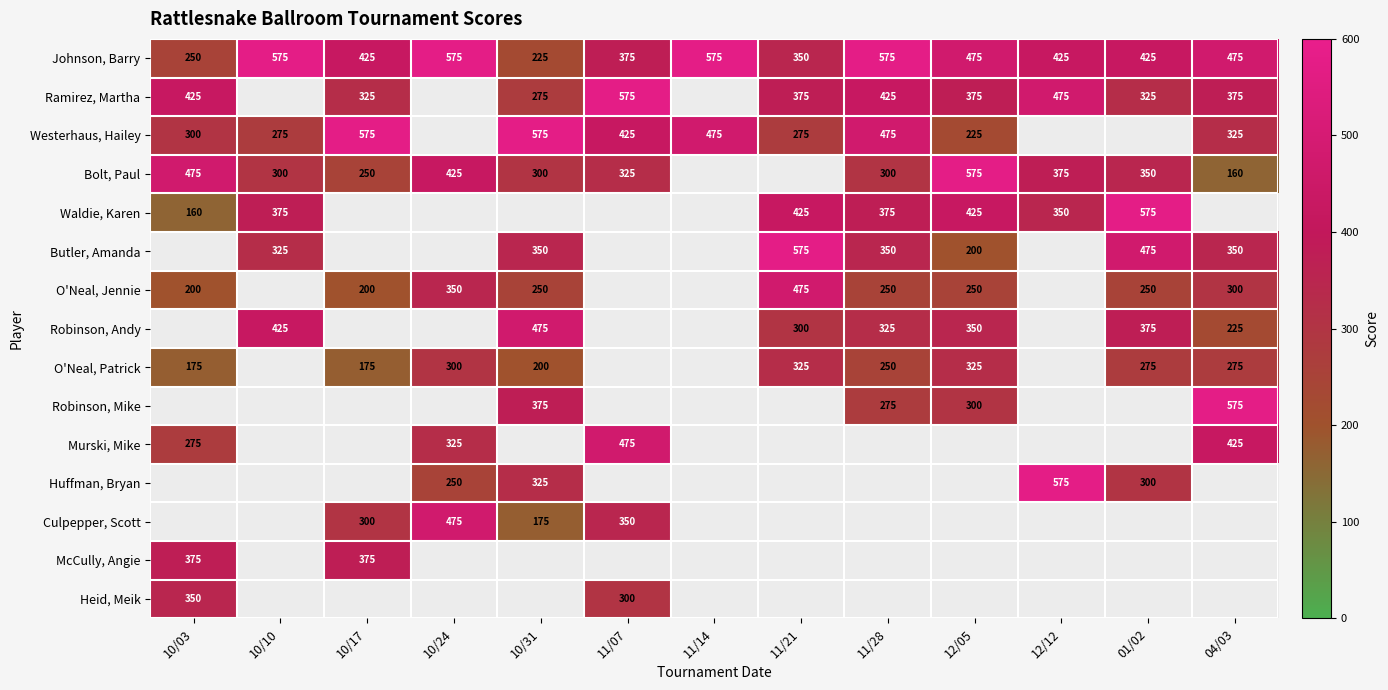

How many series are shown in this chart?

15